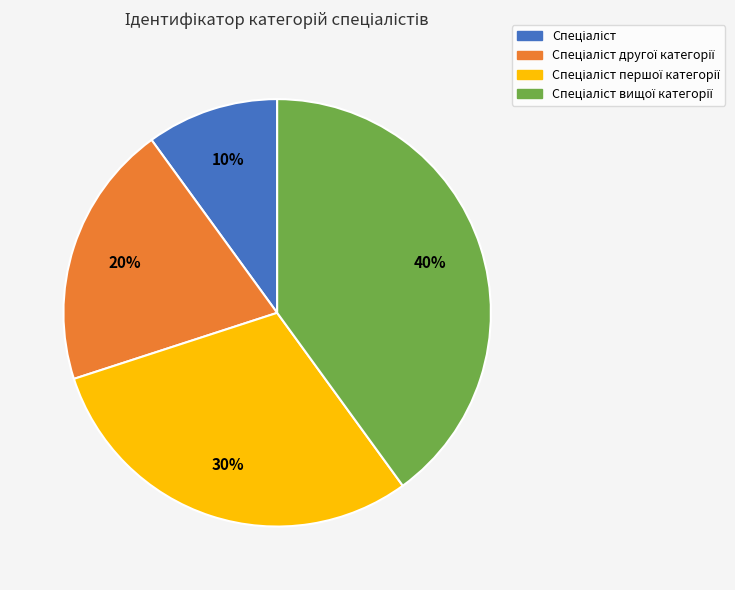

To the nearest percent, what is the difference between the largest and smallest slice percentages?

30%